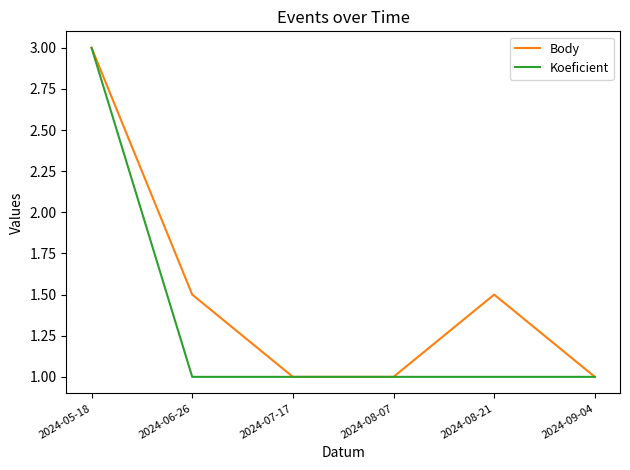

What is the approximate value of Body at 2024-08-21?

1.5